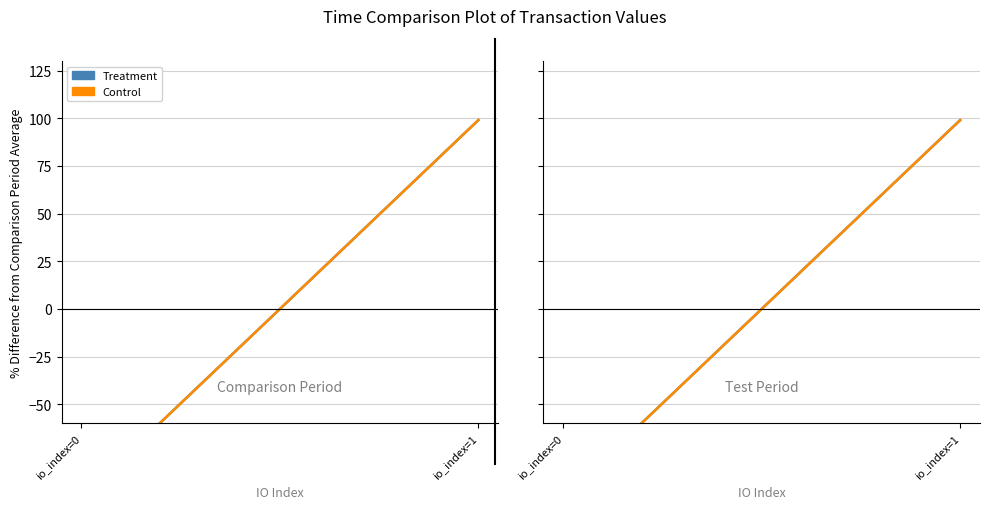

At which category is the sum across all series the highest?

io_index=1